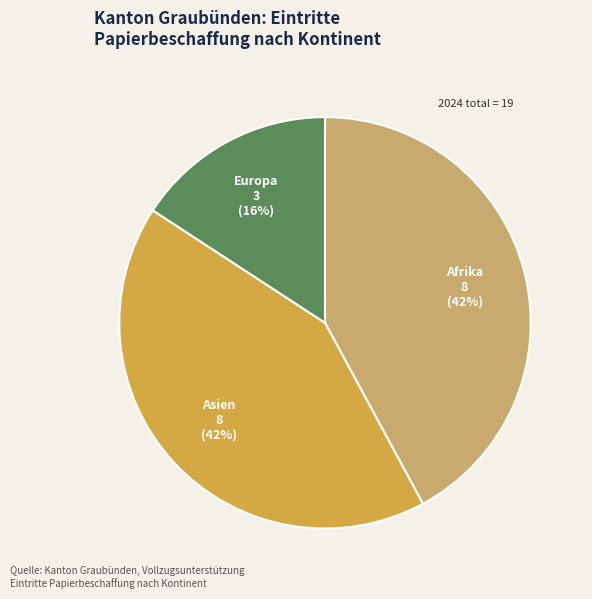

Is the sum of Asien and Afrika greater than half?

Yes